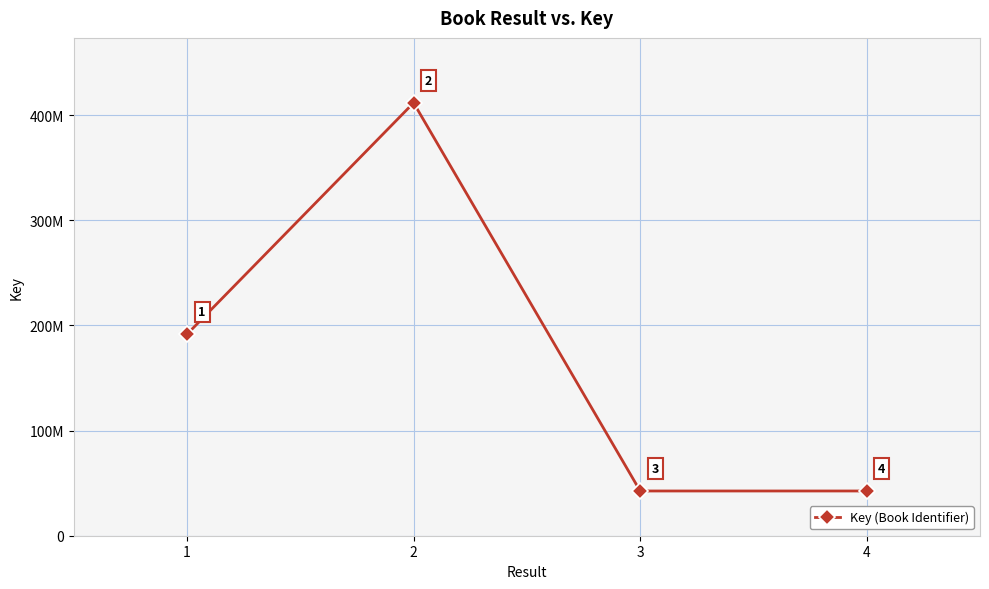

Which label corresponds to the smallest value in the chart?

4